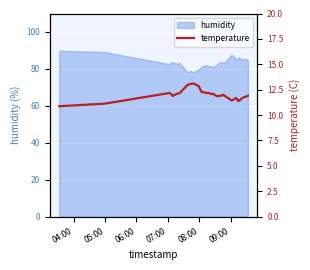

What is the maximum value for humidity?

89.8